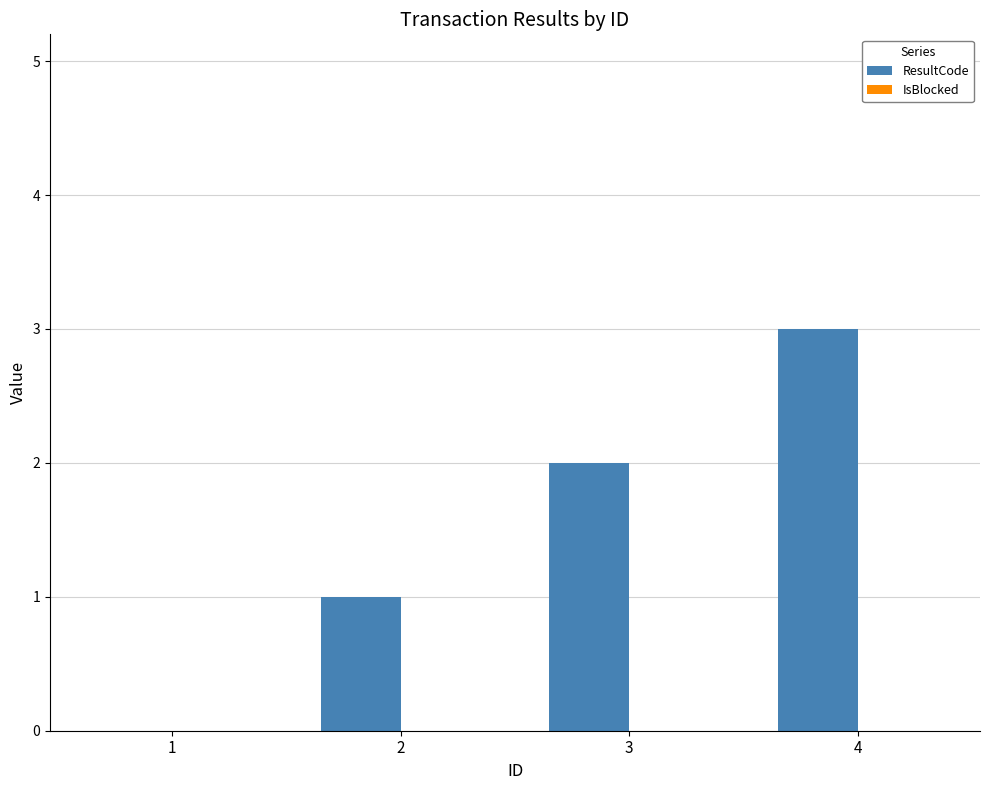

What is the change in value from 1 to 4?

+3